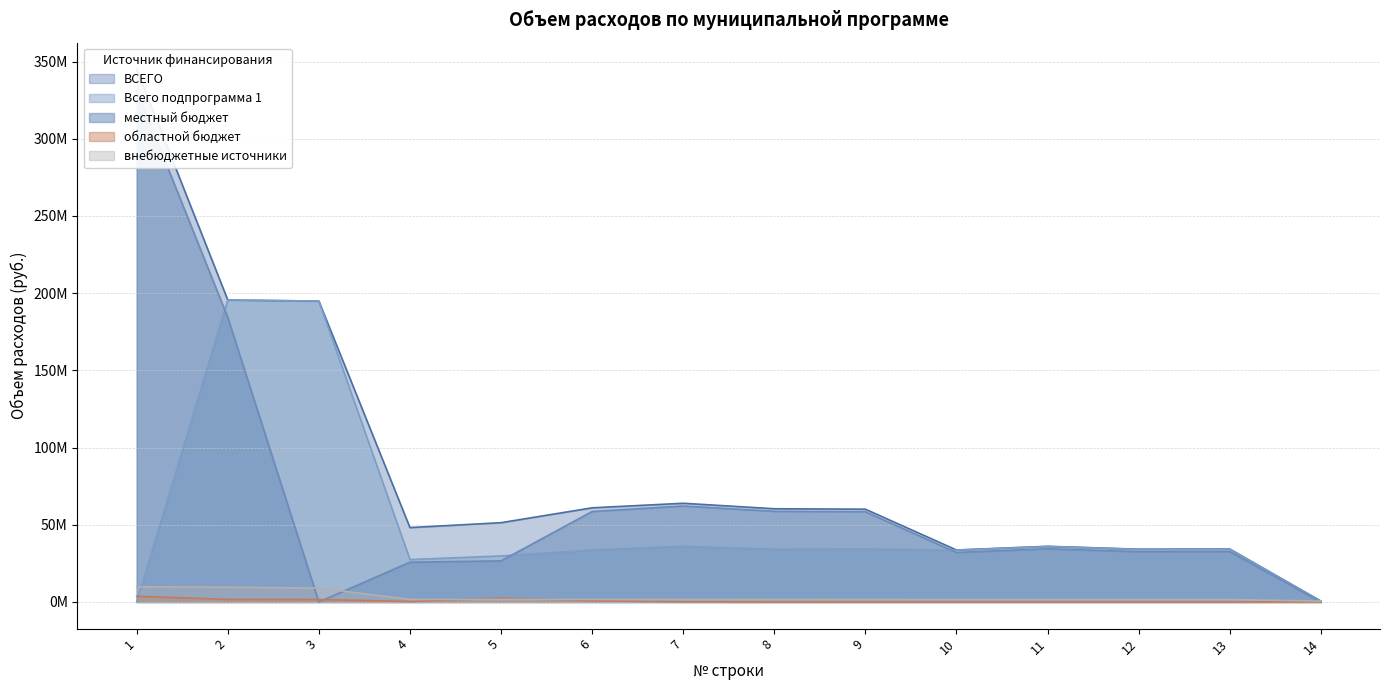

True or false: внебюджетные источники and областной бюджет cross at least once.

True